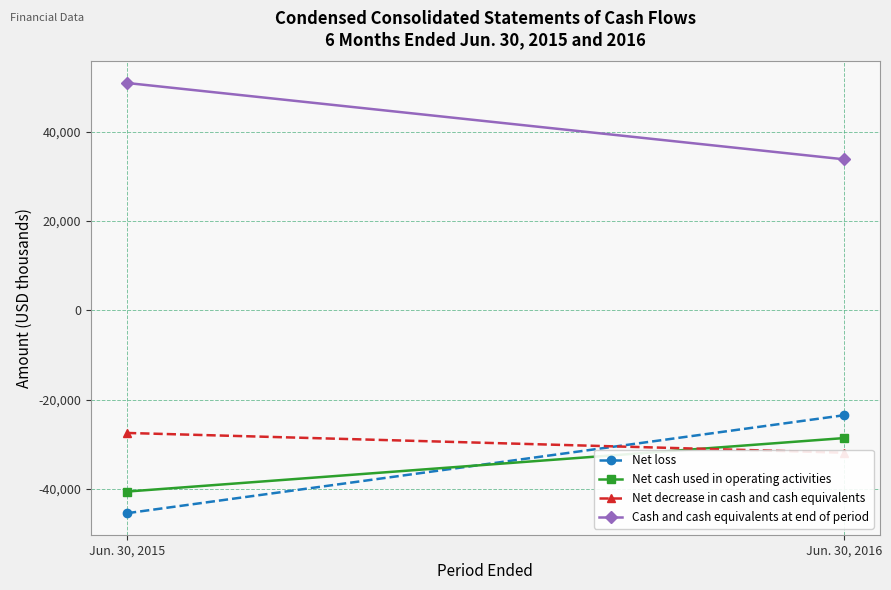

What is the average value of the Net decrease in cash and cash equivalents series?

-29700